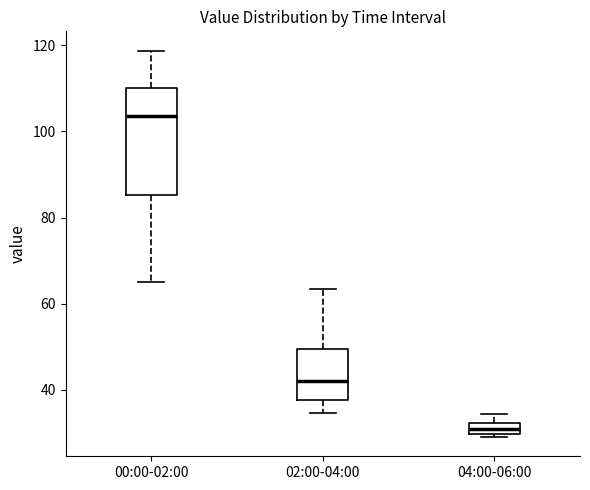

Which box is the tallest, from its lower edge to its upper edge?

00:00-02:00